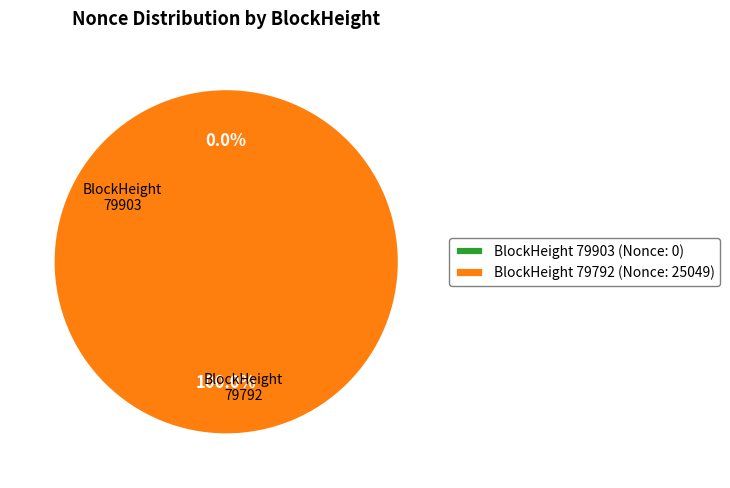

Which slice is the smallest?

79903